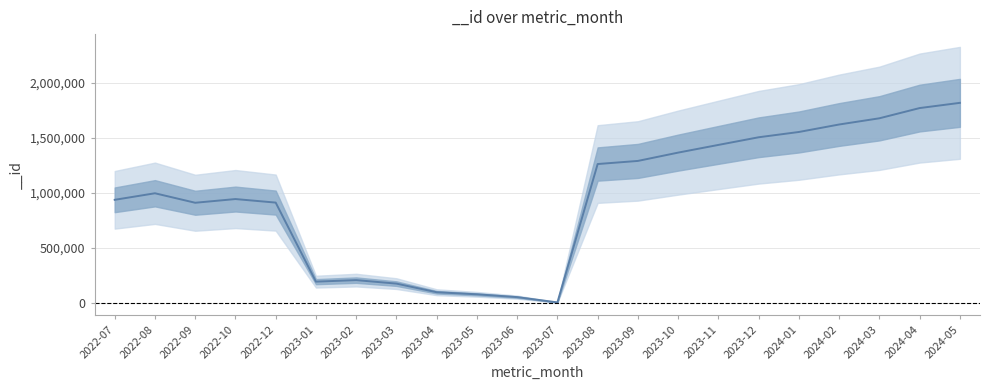

What is the ratio of the value at 2022-09 to the value at 2023-04?

9.5